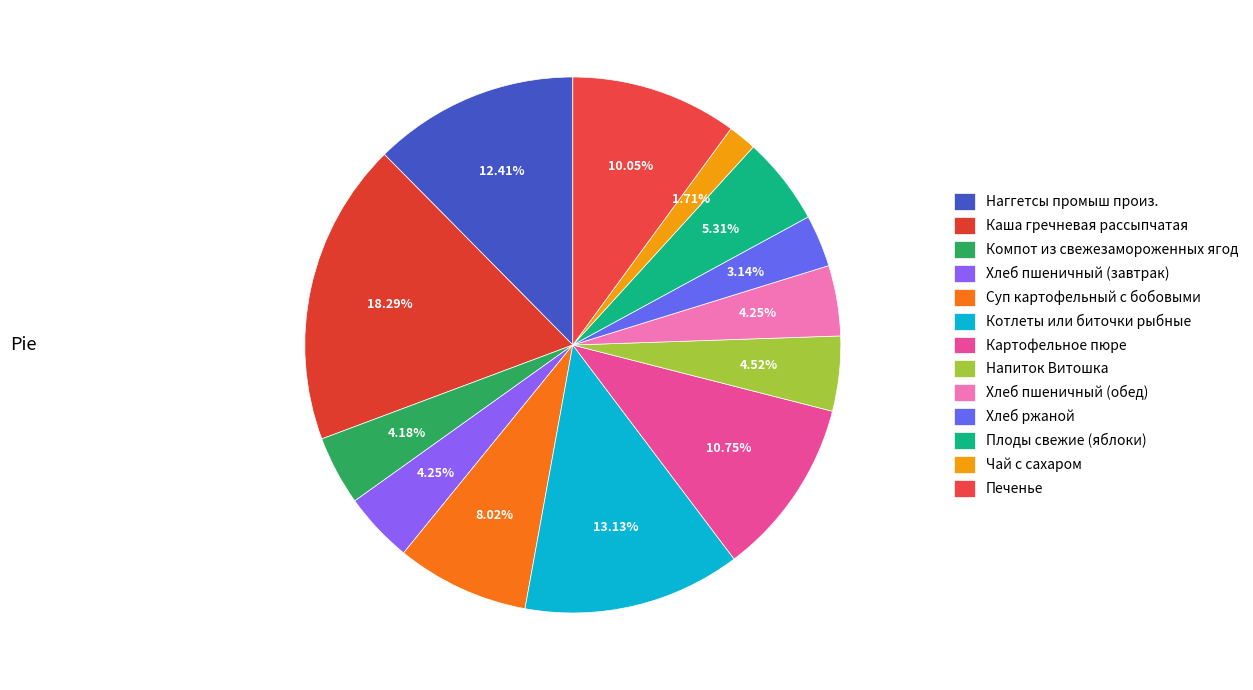

Which slice is the smallest?

Чай с сахаром